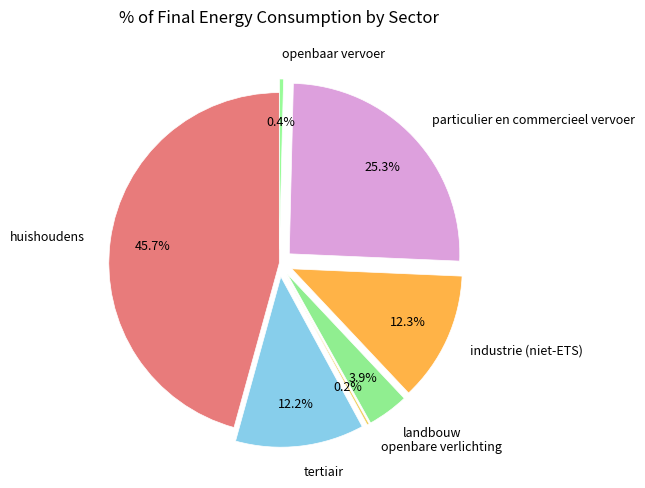

What percentage is the huishoudens slice, to the nearest percent?

46%